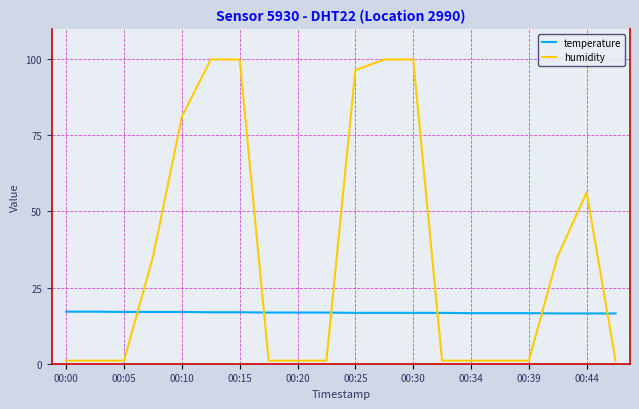

What is the maximum value shown in the chart?

99.9